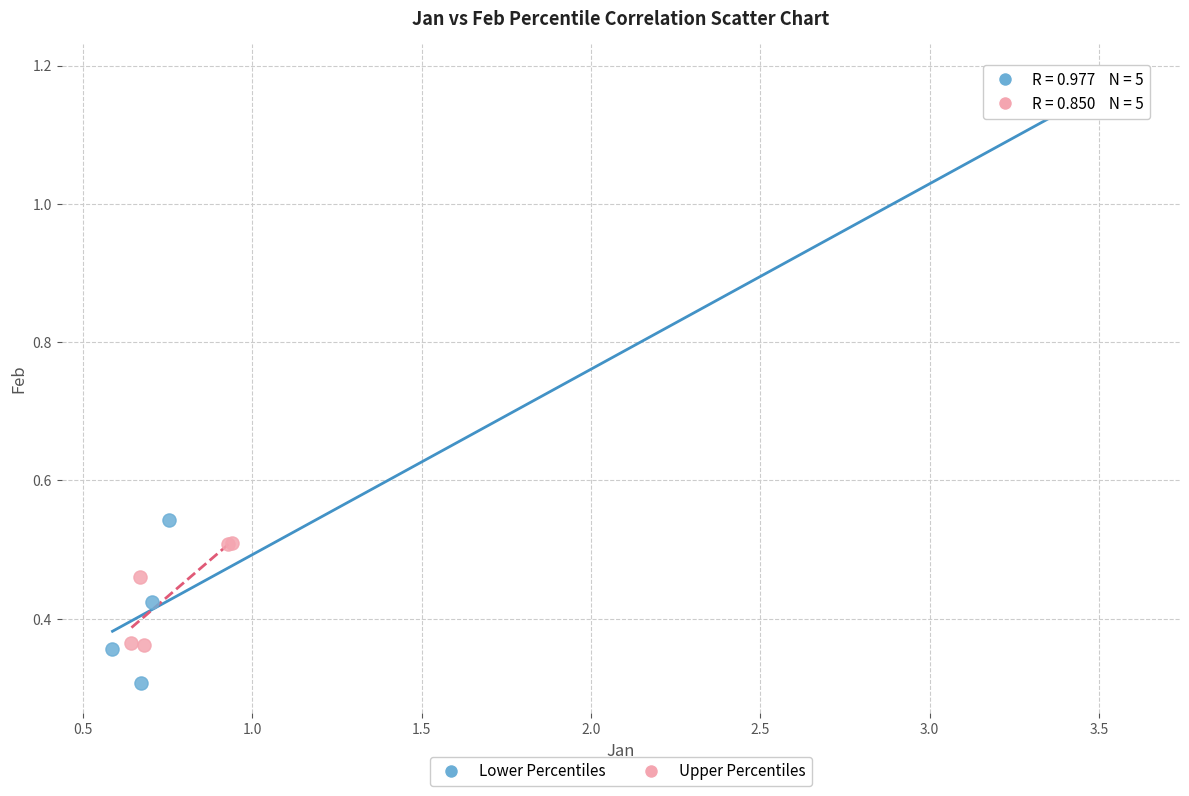

Which series reaches the minimum Y coordinate?

Lower Percentiles